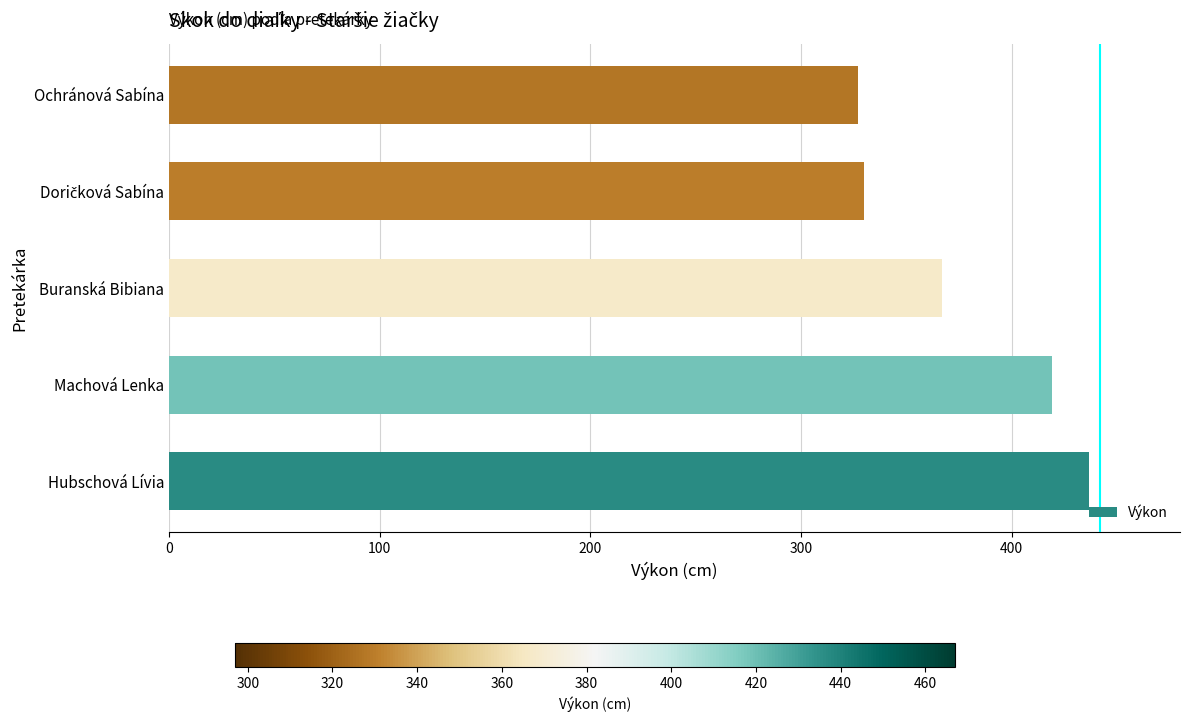

Which has a higher value, Machová Lenka or Hubschová Lívia?

Hubschová Lívia